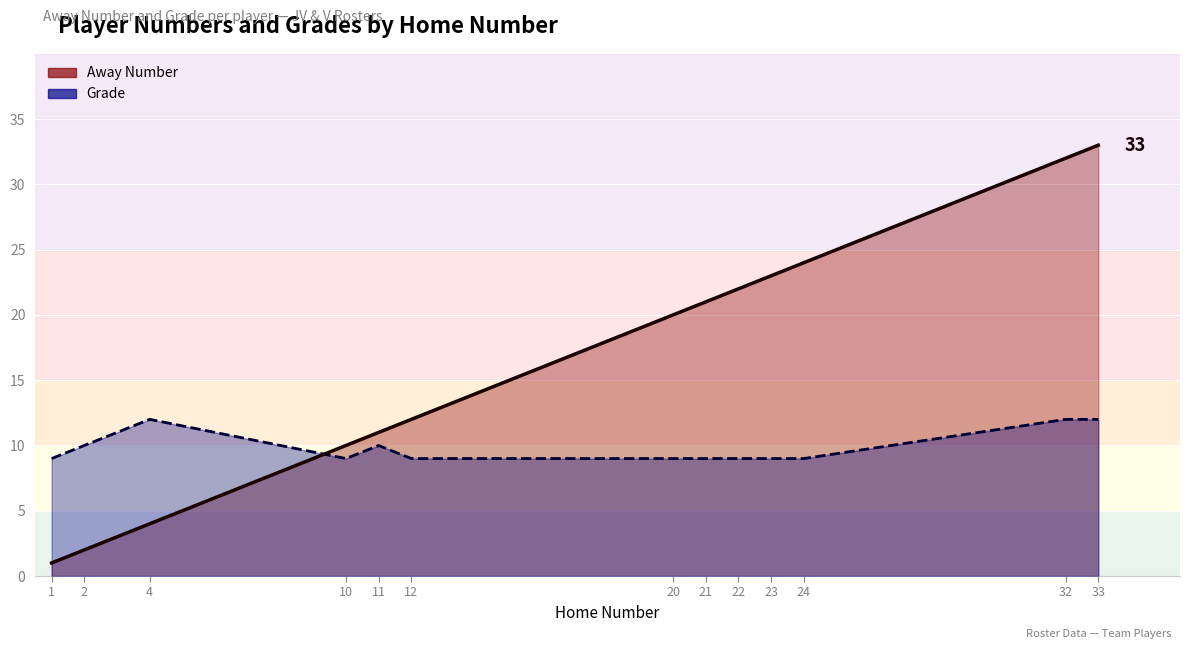

What is the value of the Grade (line) point at the 6th from the left?

9